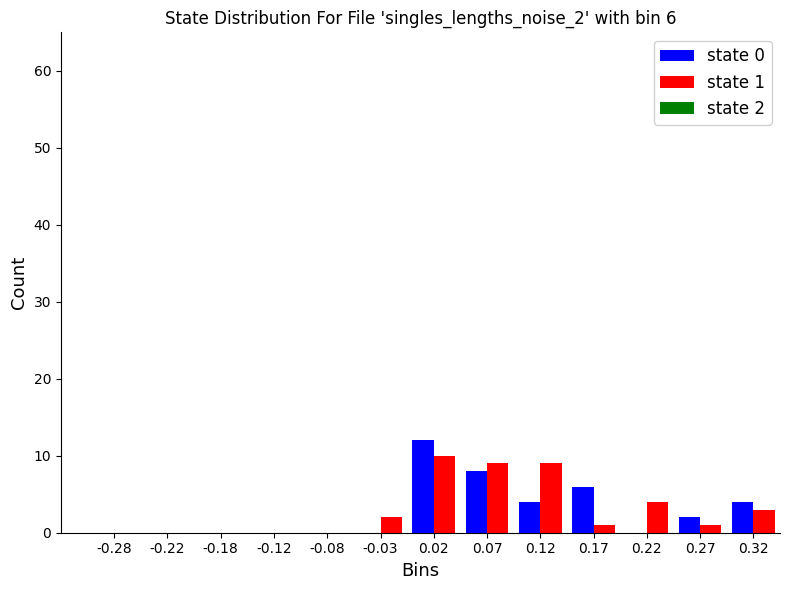

In the state 0 series, which range on the x-axis has the tallest bar?

0.00 to 0.05